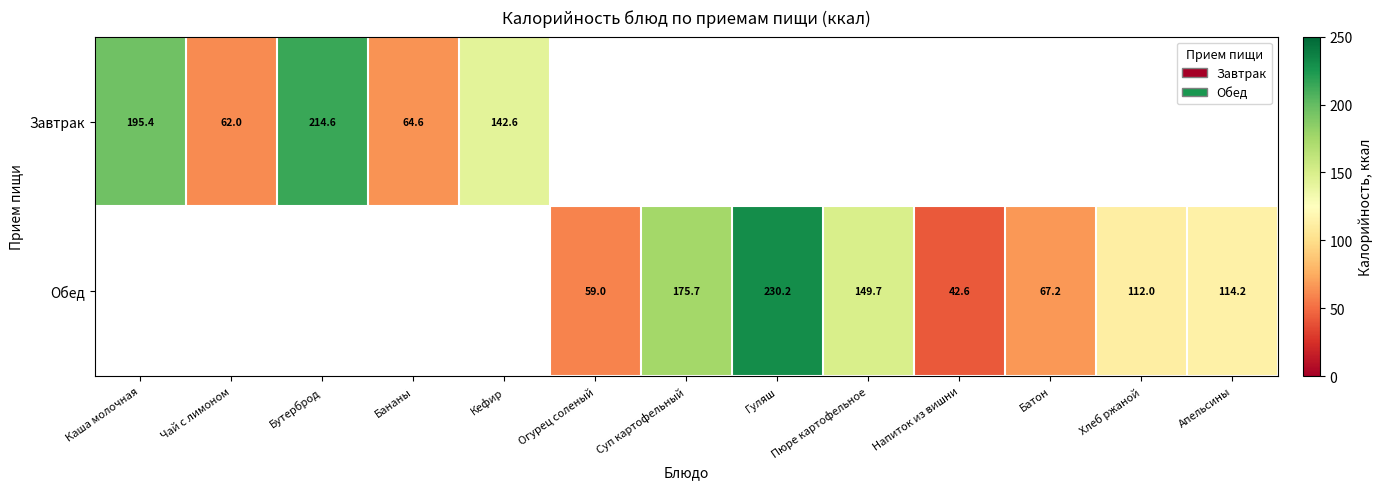

Is the value of Обед at Хлеб ржаной greater than the value of Завтрак at Бутерброд?

No